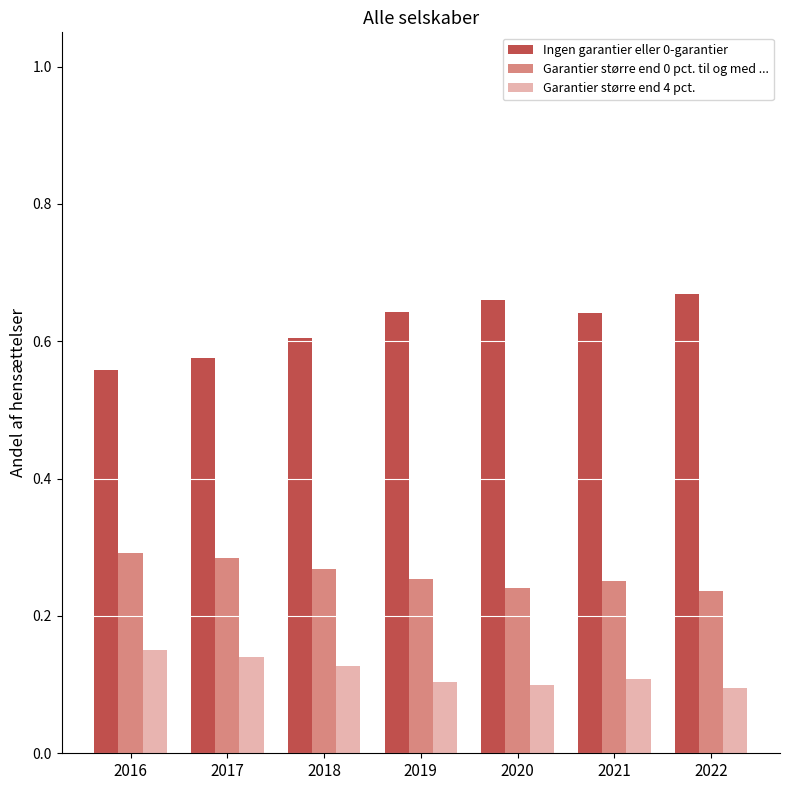

Rank the series at 2017 from lowest to highest value.

Garantier større end 4 pct., Garantier større end 0 pct. til og med ..., Ingen garantier eller 0-garantier